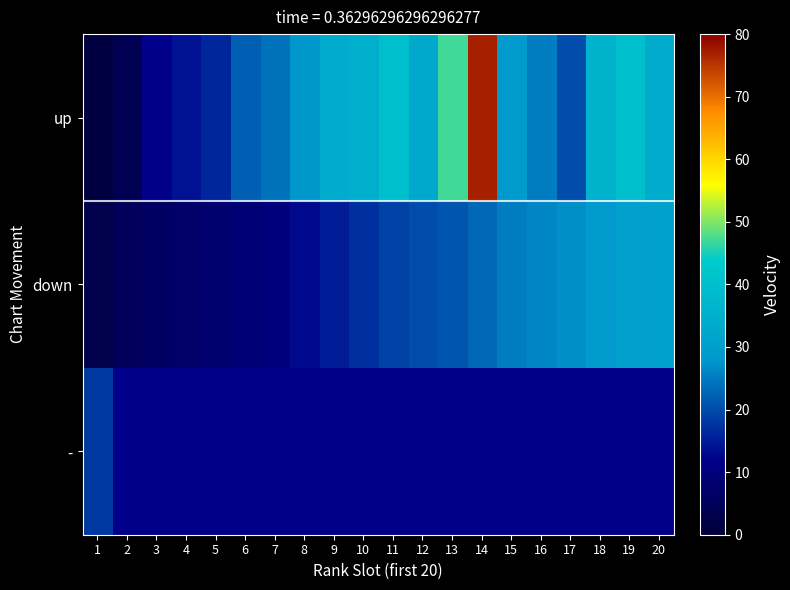

What is the difference between the maximum and minimum values in the down series?

28.0